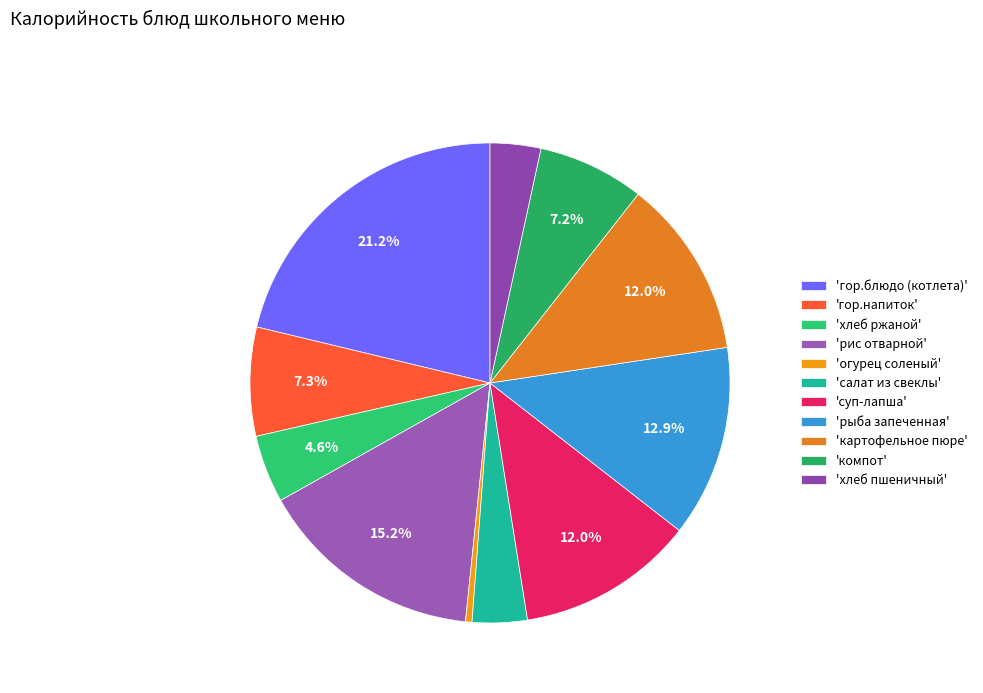

To the nearest percent, what is the difference between the largest and smallest slice percentages?

21%